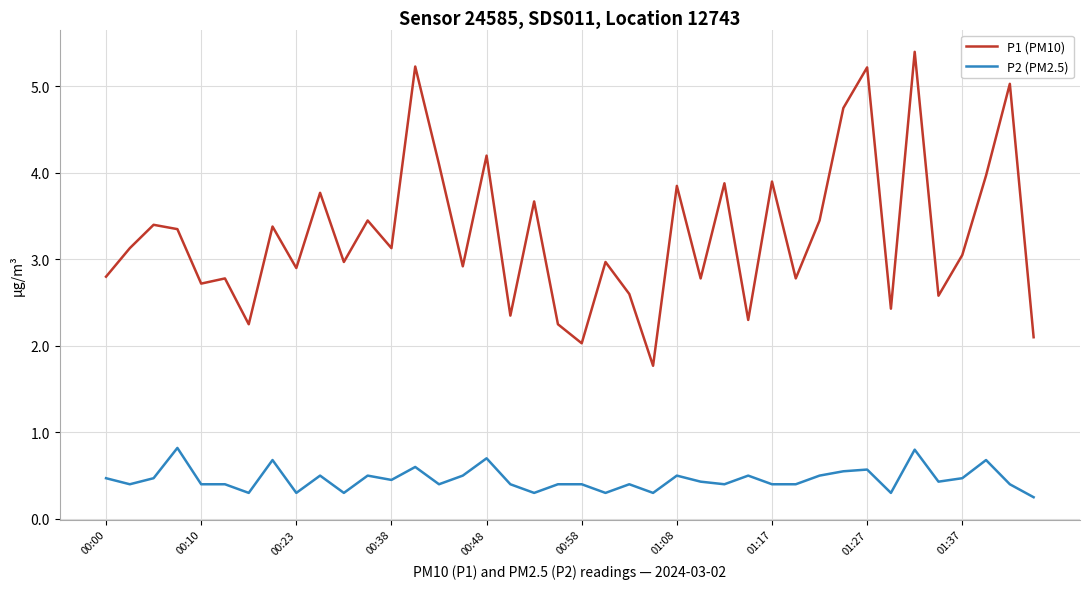

What is the greatest value displayed?

5.4